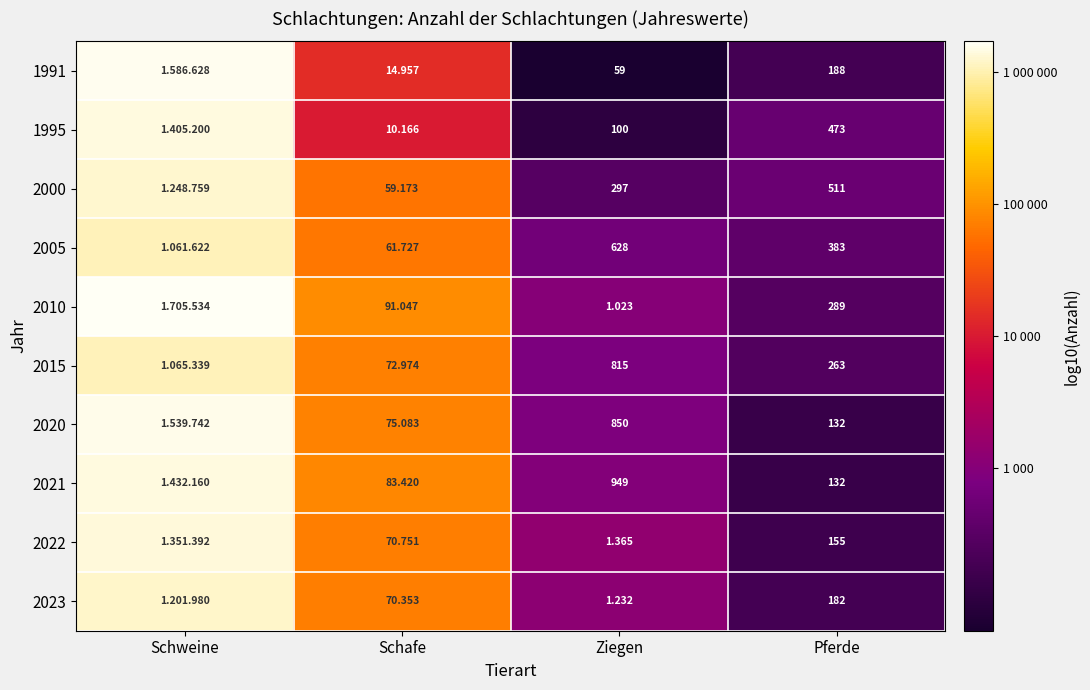

Which series has the largest total across all categories?

2010